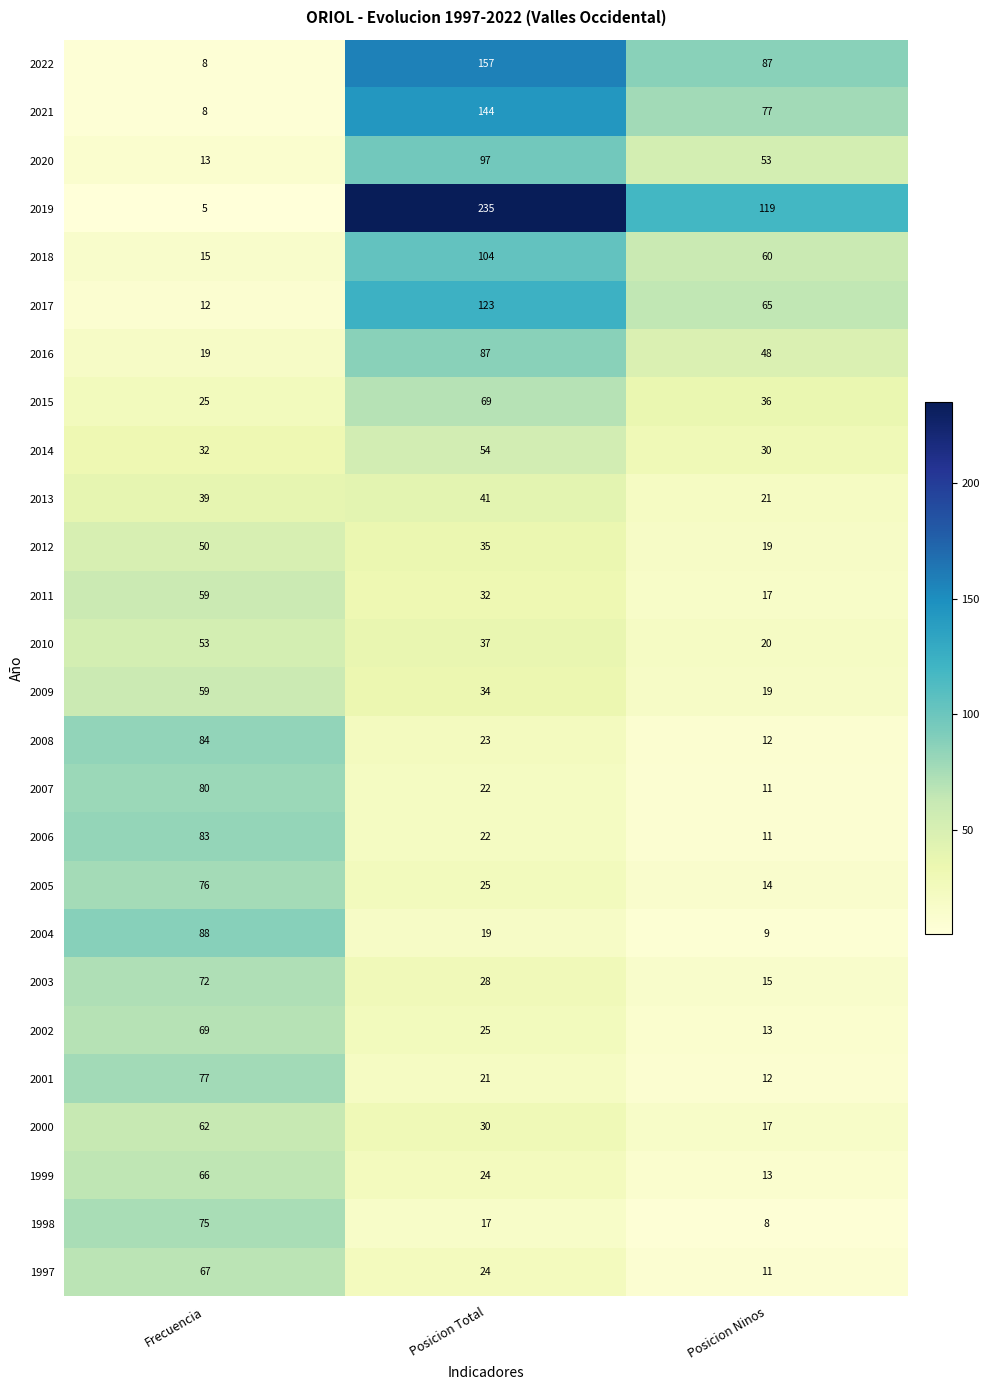

What is the total value across all series at Posicion Total?

1529